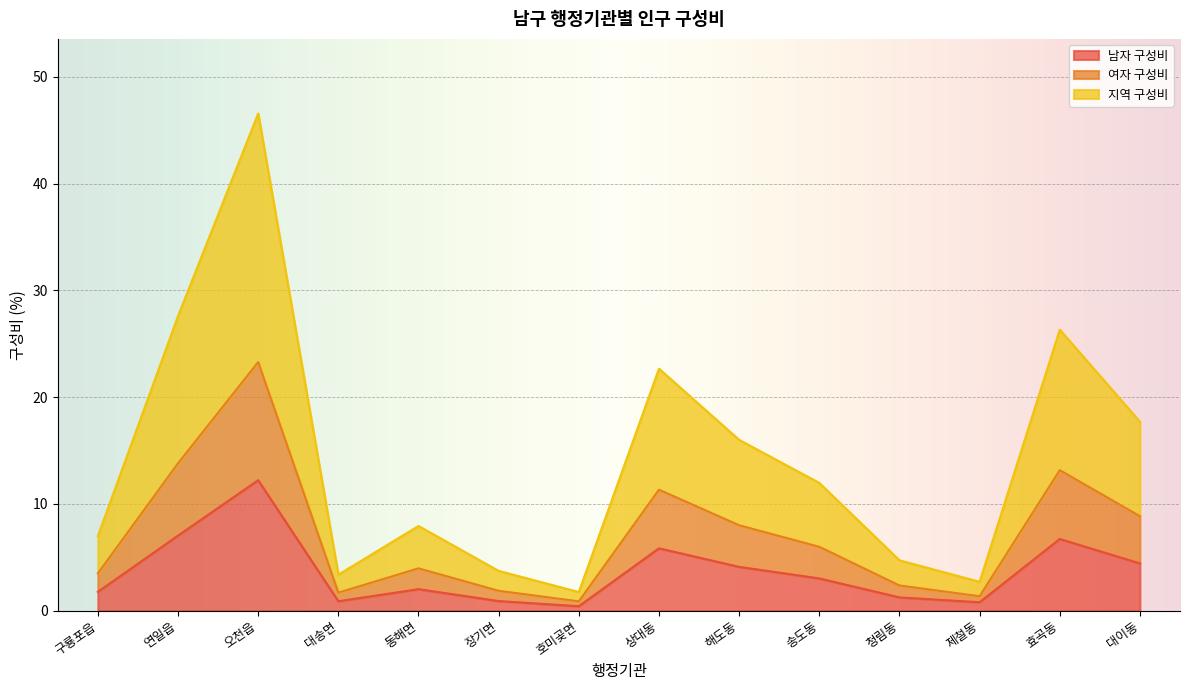

True or false: 지역 구성비 and 남자 구성비 intersect in this chart.

False